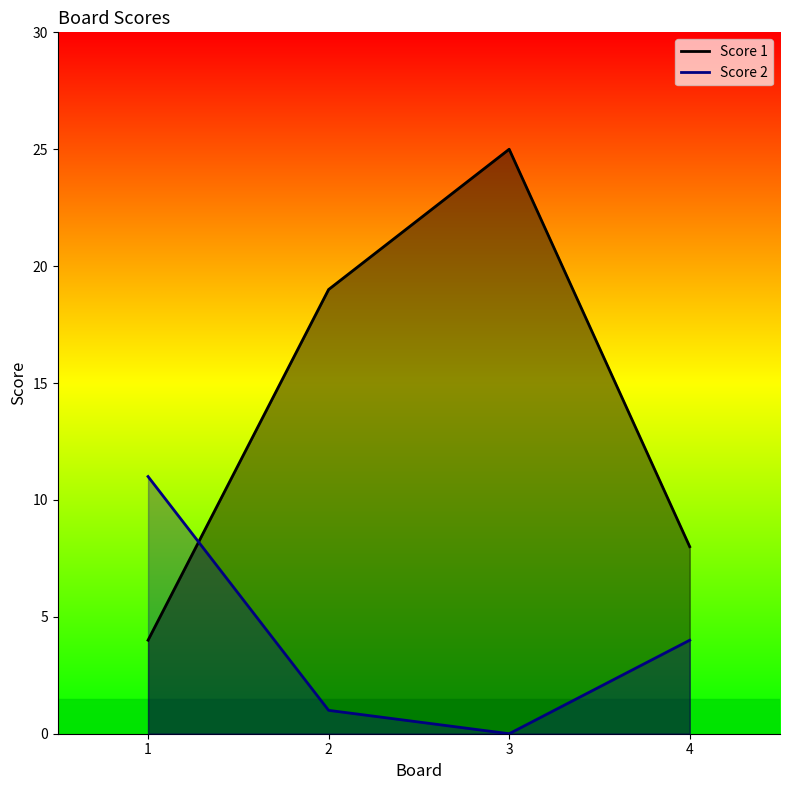

What is the value of the Score 1 point at the 3rd from the left?

25